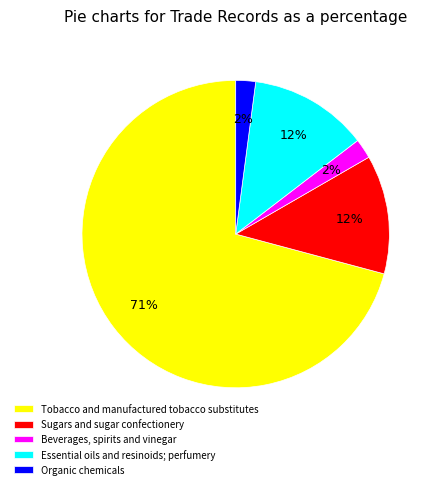

Which category has the biggest portion of the pie?

Tobacco and manufactured tobacco substitutes